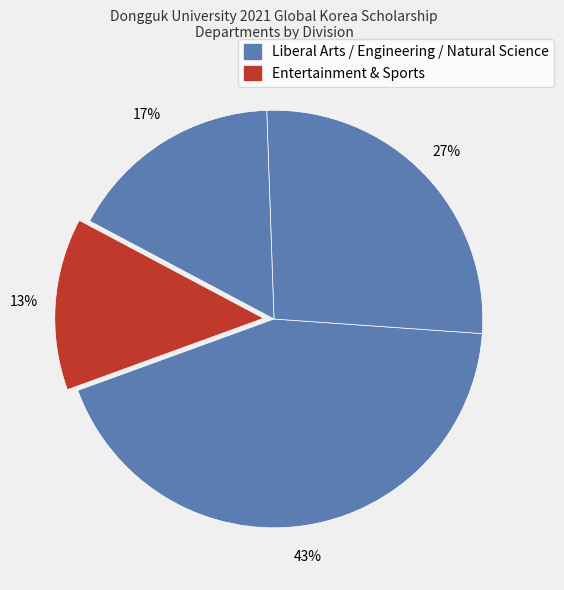

Count the number of slices in the pie.

4